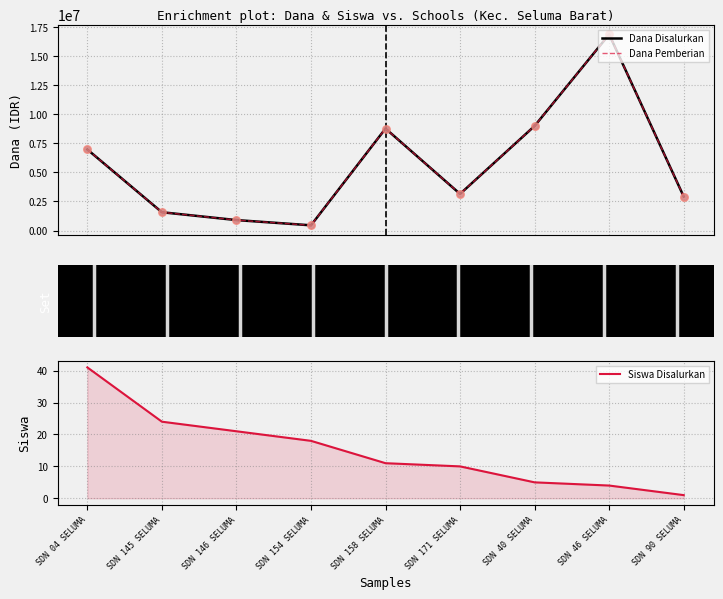

At which category is the sum across all series the highest?

SDN 46 SELUMA